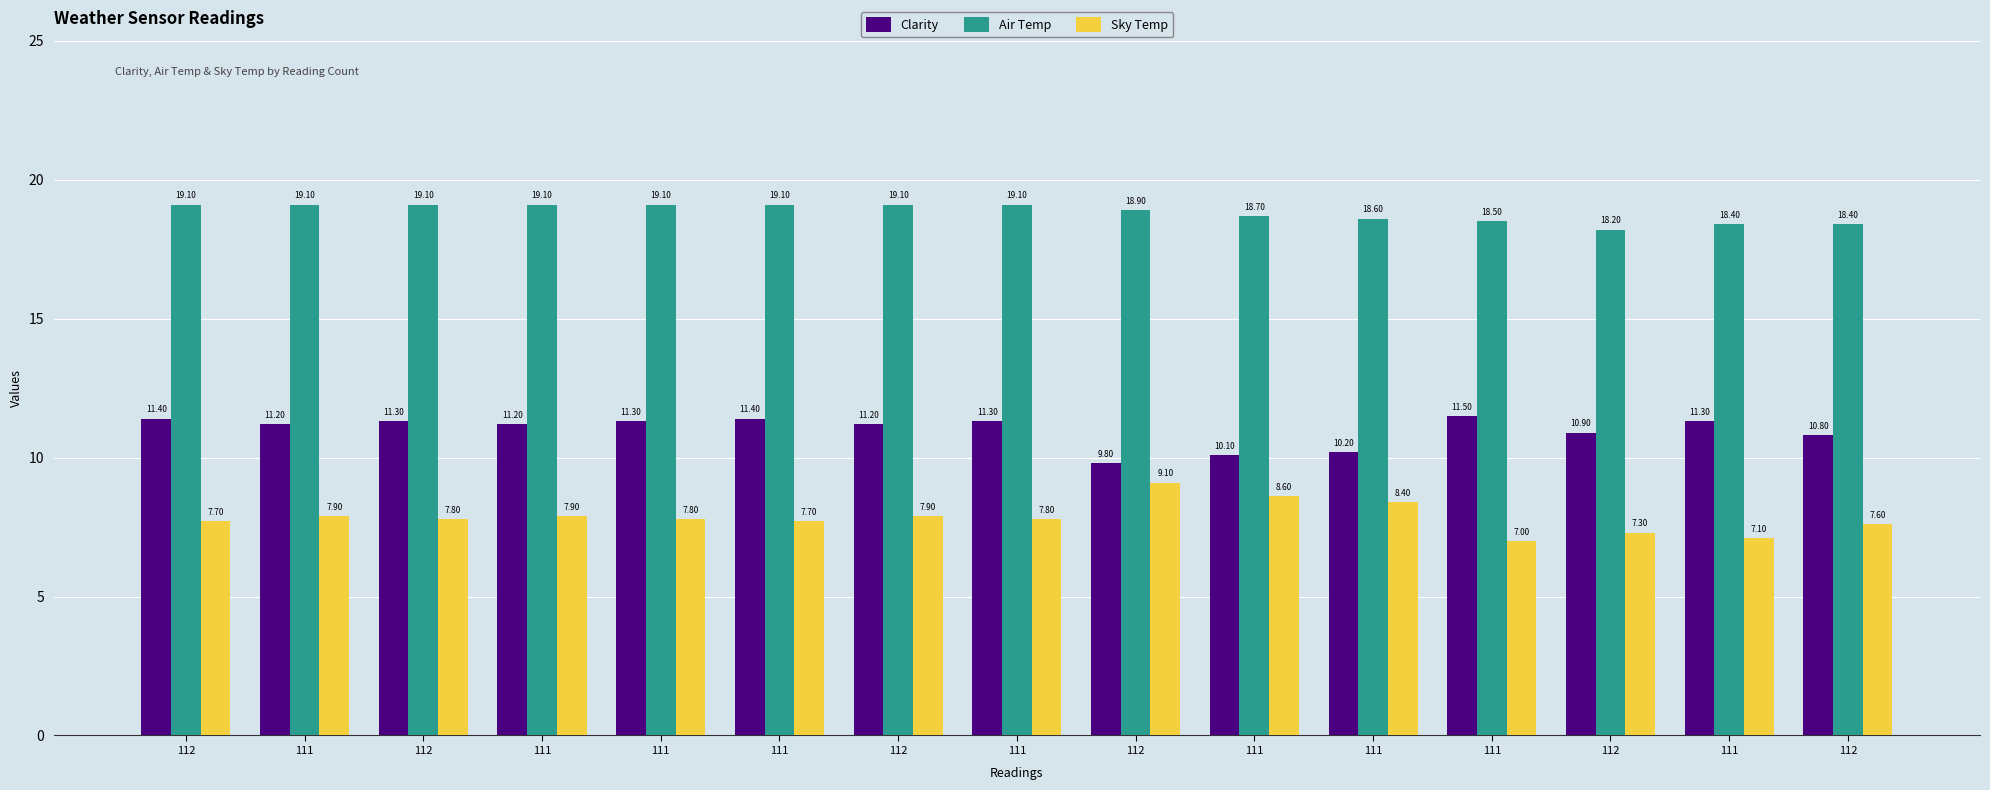

What is the spread (max minus min) of values at 111?

11.2